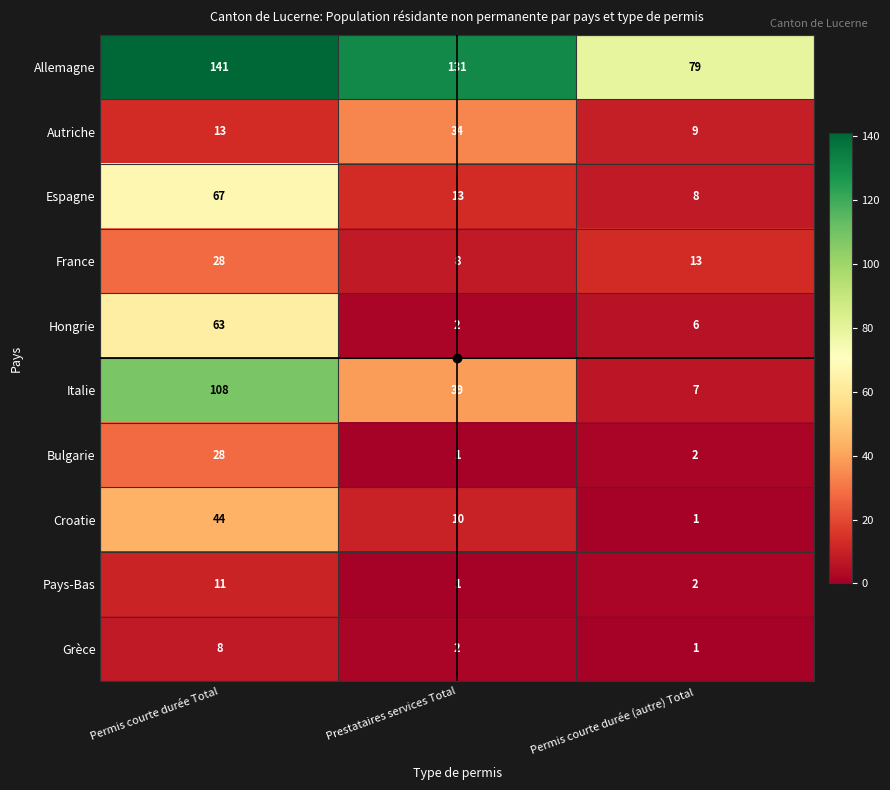

At which category is the sum across all series the highest?

Permis courte durée Total